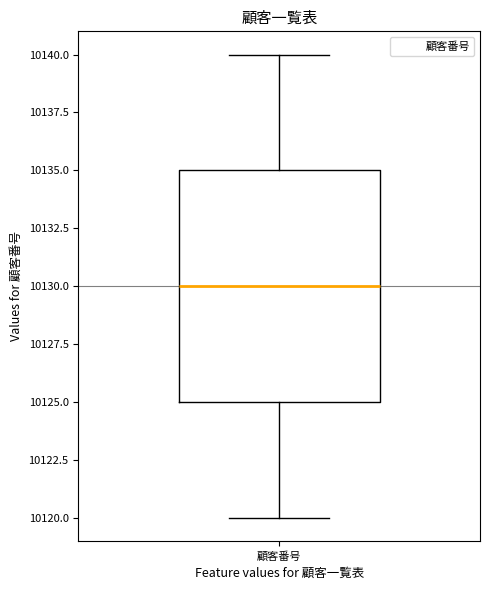

Where does the upper whisker of the box for 顧客番号 end on the y-axis? The values are not printed on the chart, so give them approximately, as read against the axis.

10140